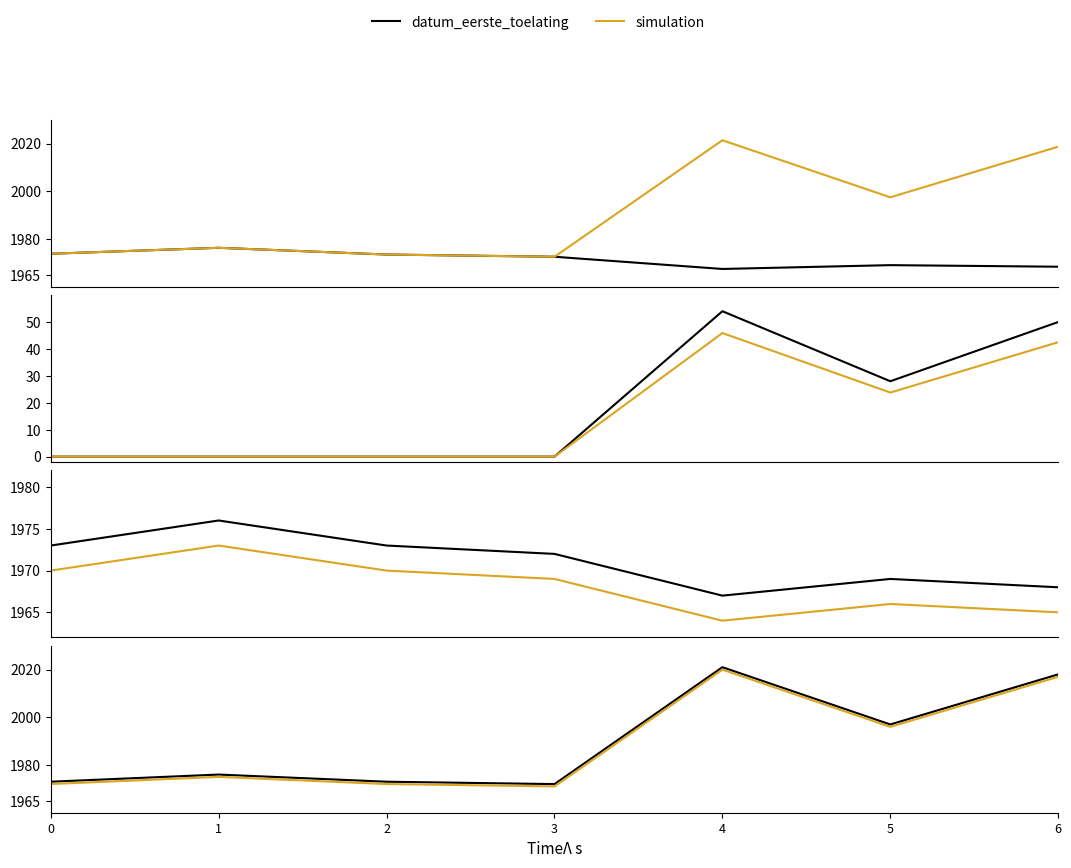

What is the difference between the highest and lowest values at 3?

1.0